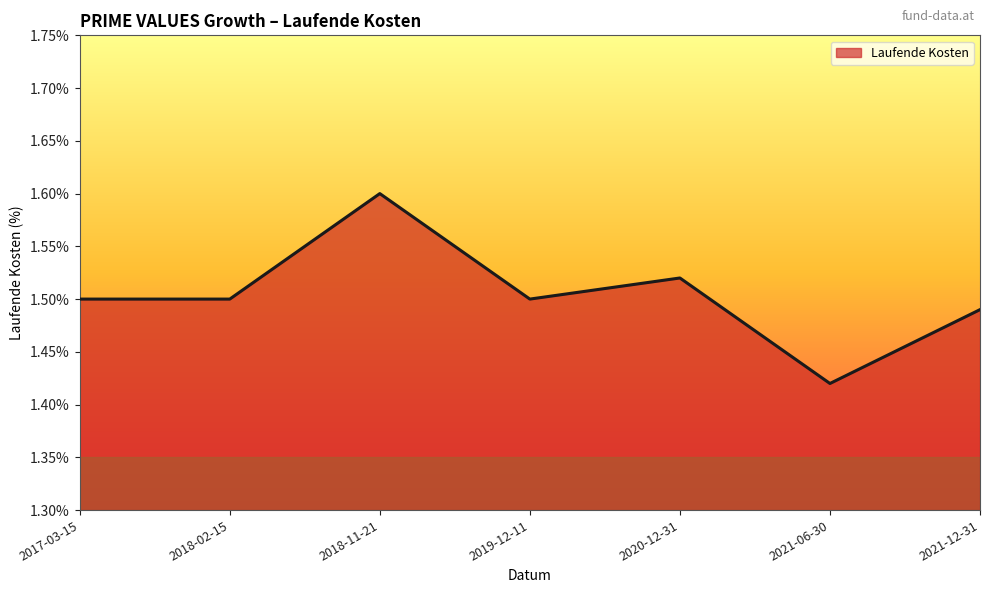

Which category has the highest value across all series?

2018-11-21